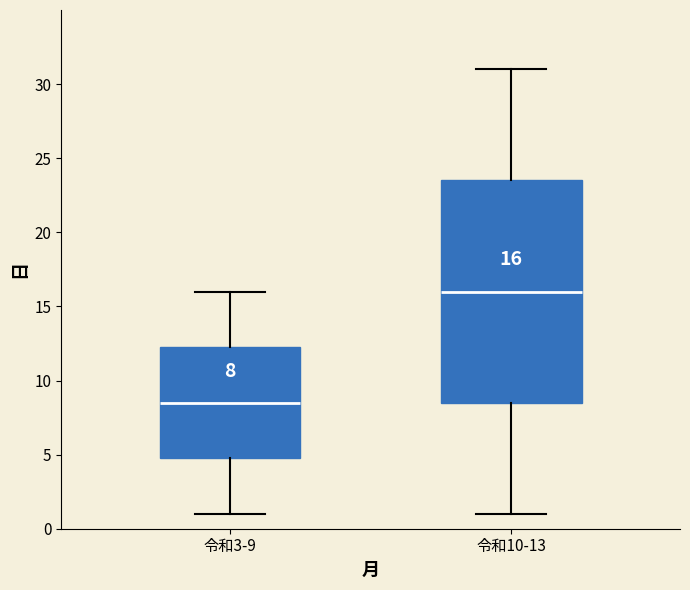

Which box's median line is the highest?

令和10-13